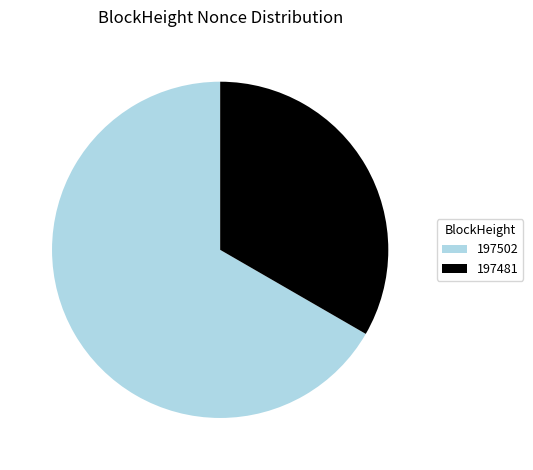

Which category accounts for the majority?

197502